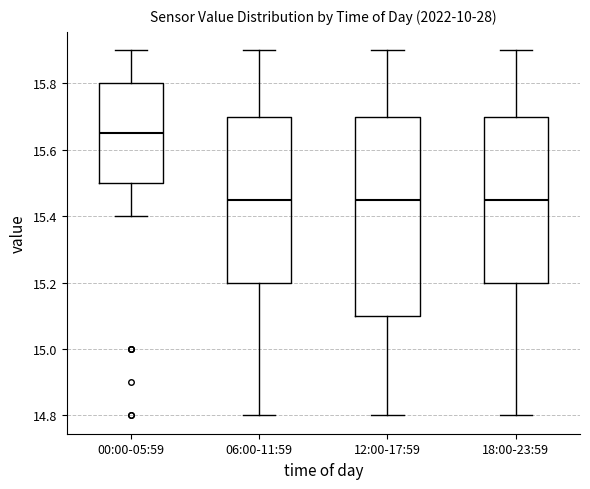

Reading left to right, transcribe this box plot: for each box, give where its median line is, the range the box spans, and where its two whiskers end, as read against the y-axis. The values are not printed on the chart, so give them approximately, as read against the axis.

00:00-05:59: median 15.66, box 15.50 to 15.80, whiskers 15.40 to 15.90
06:00-11:59: median 15.46, box 15.20 to 15.70, whiskers 14.80 to 15.90
12:00-17:59: median 15.46, box 15.10 to 15.70, whiskers 14.80 to 15.90
18:00-23:59: median 15.46, box 15.20 to 15.70, whiskers 14.80 to 15.90